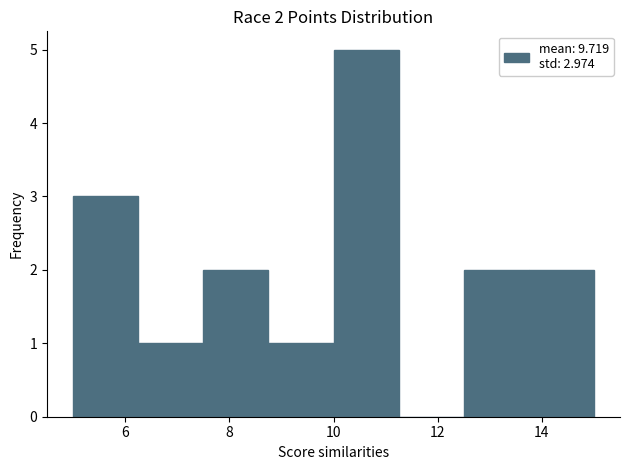

Over which range of the x-axis is the bar tallest?

10.00 to 11.25